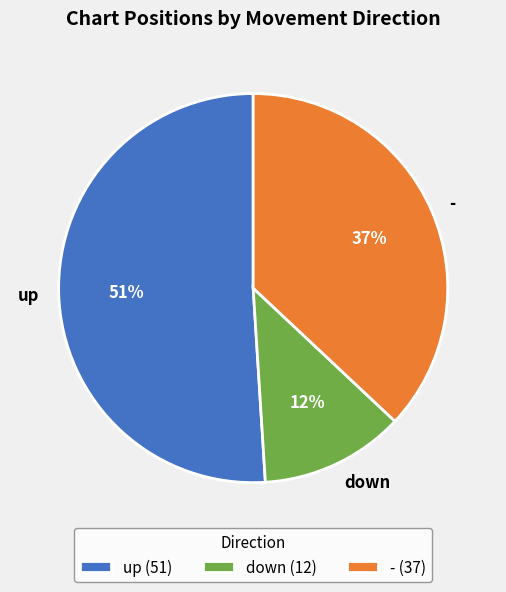

What is the smallest slice in the pie chart?

down